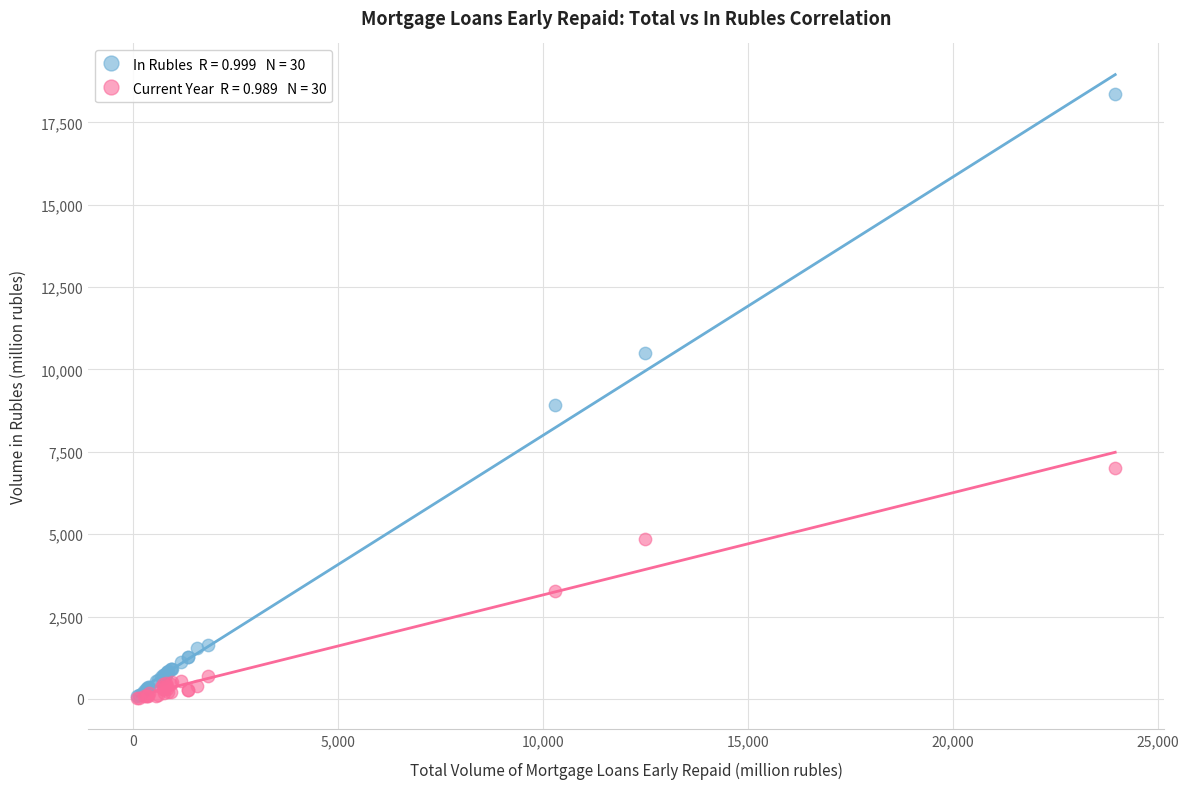

Across all series, what Y value is closest to 9200?

8911